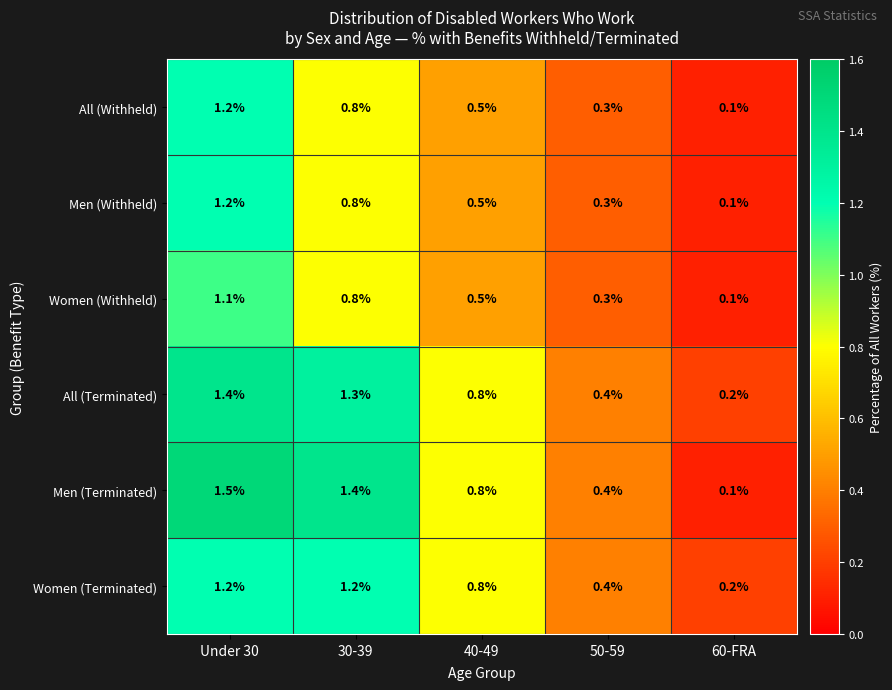

What value does the All (Withheld) series have at 40-49?

0.5